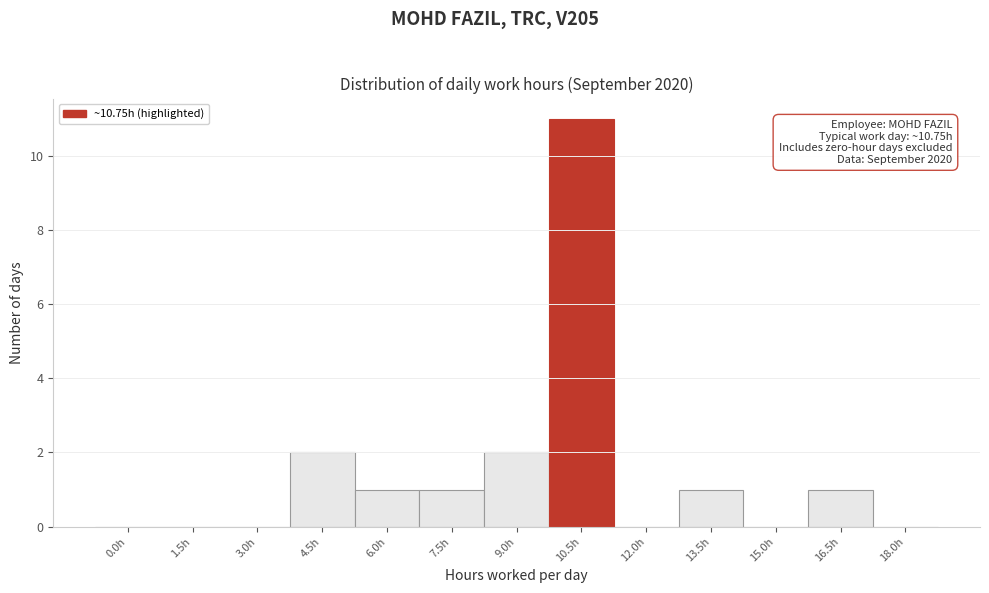

Reading left to right, list all the values displayed in this chart.

0.0h=0	1.5h=0	3.0h=0	4.5h=2	6.0h=1	7.5h=1	9.0h=2	10.5h=11	12.0h=0	13.5h=1	15.0h=0	16.5h=1	18.0h=0